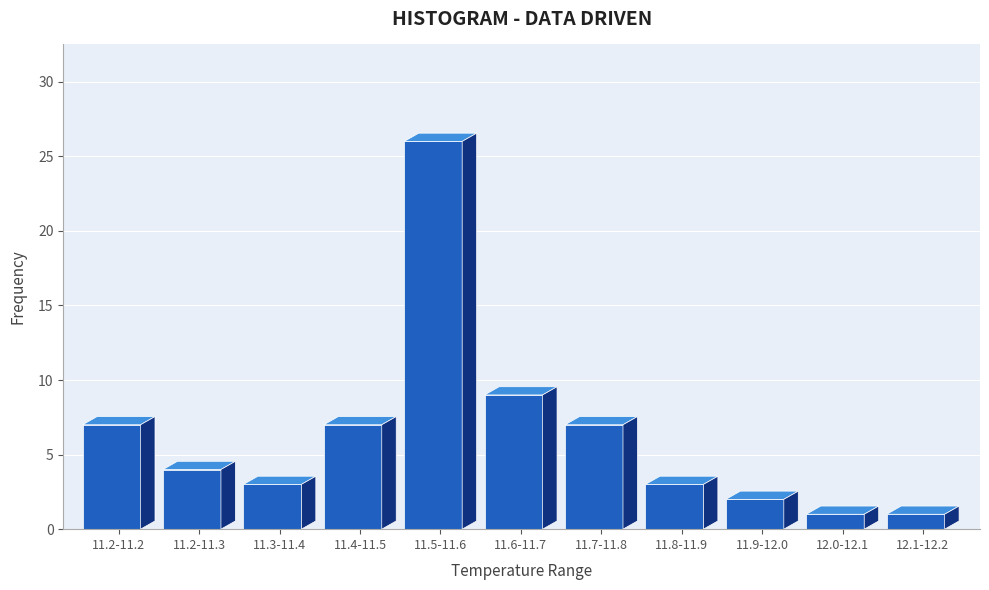

Reading left to right, list all the values displayed in this chart.

7	4	3	7	26	9	7	3	2	1	1